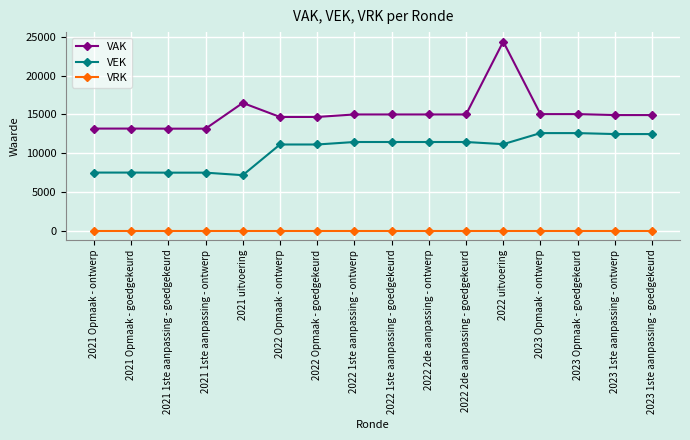

Which category has the lowest value in the VEK series?

2021 uitvoering